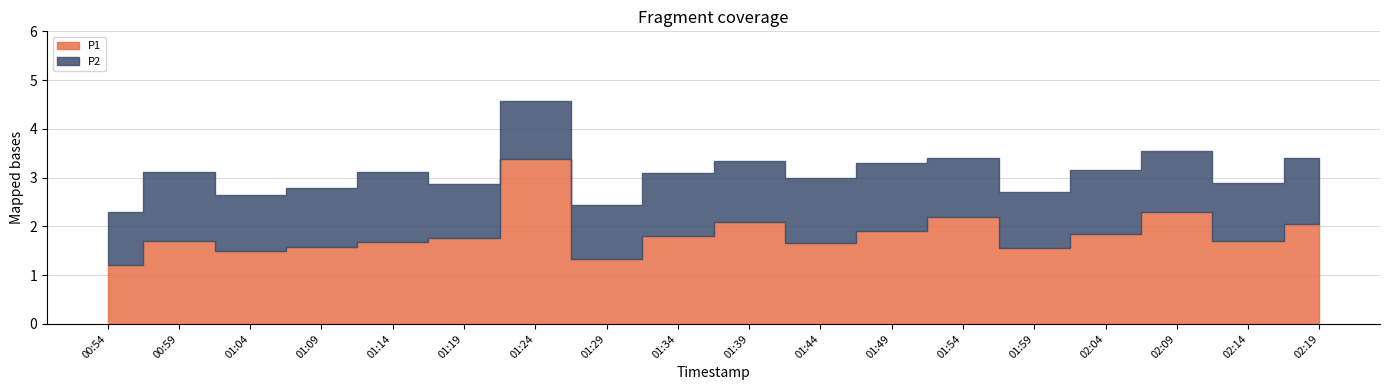

Which series has the largest range (max minus min)?

P1